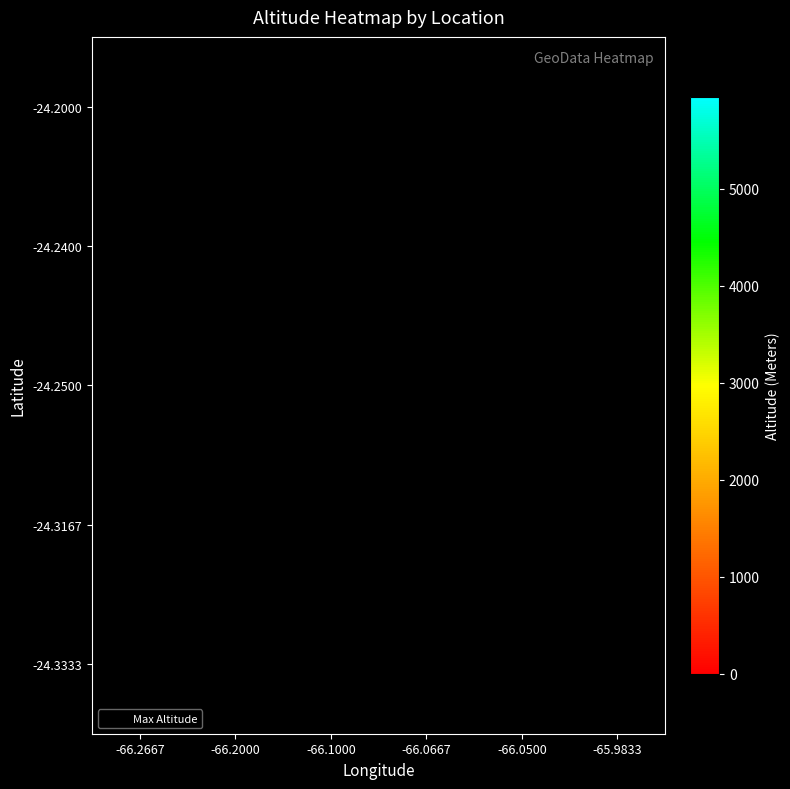

How many distinct data groups are displayed?

5